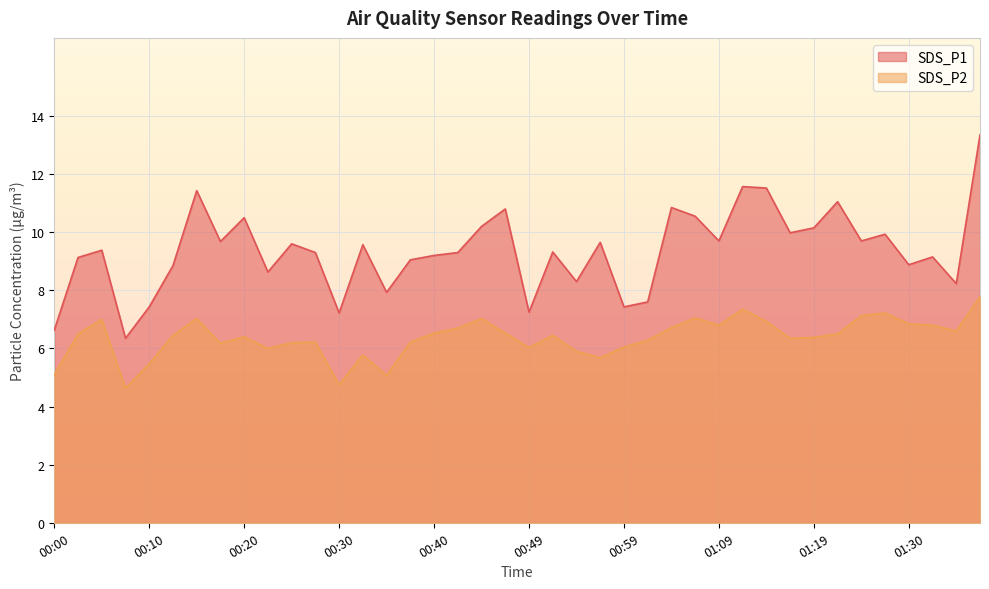

The value of SDS_P1 at 00:49 is 11.8. True or false?

False